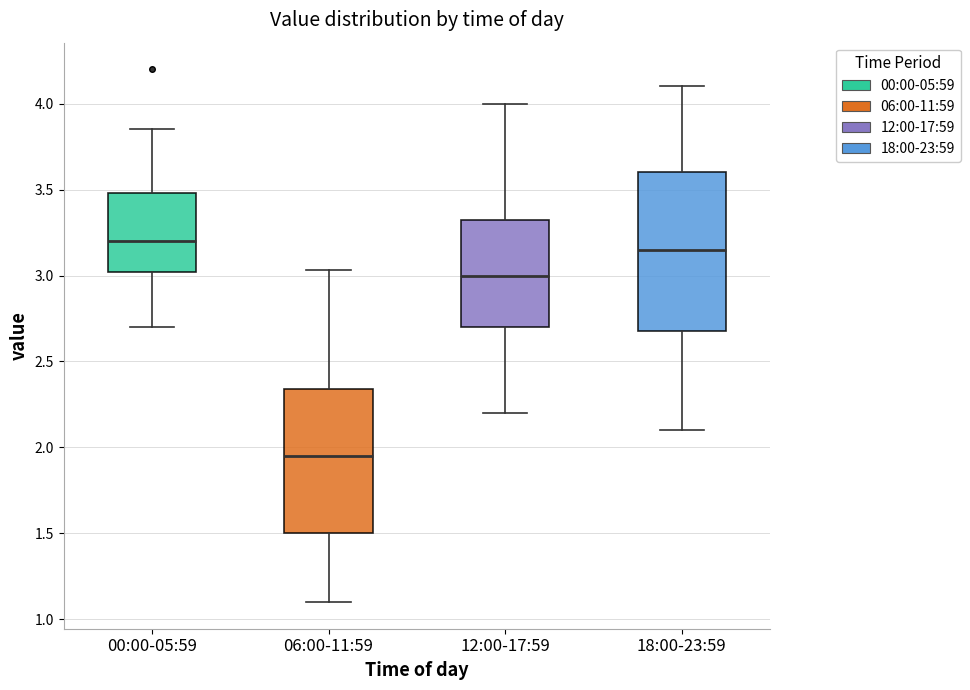

Reading left to right, transcribe this box plot: for each box, give where its median line is, the range the box spans, and where its two whiskers end, as read against the y-axis. The values are not printed on the chart, so give them approximately, as read against the axis.

00:00-05:59: median 3.20, box 3.00 to 3.50, whiskers 2.70 to 3.85
06:00-11:59: median 1.95, box 1.50 to 2.35, whiskers 1.10 to 3.05
12:00-17:59: median 3.00, box 2.70 to 3.35, whiskers 2.20 to 4.00
18:00-23:59: median 3.15, box 2.70 to 3.60, whiskers 2.10 to 4.10